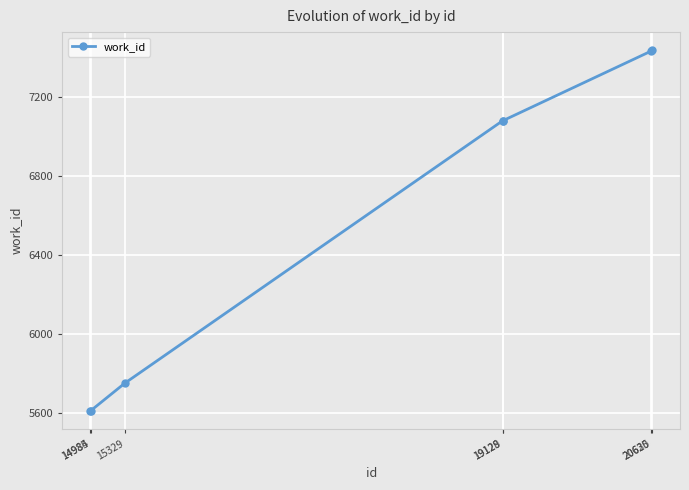

Does the chart have visible grid lines?

Yes